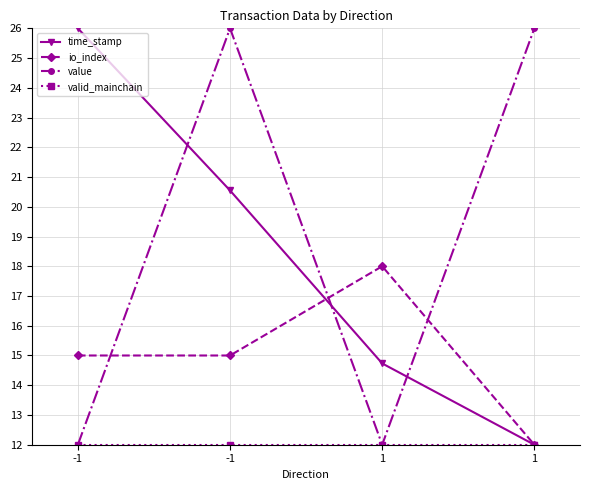

How many values in the time_stamp series exceed 20?

2